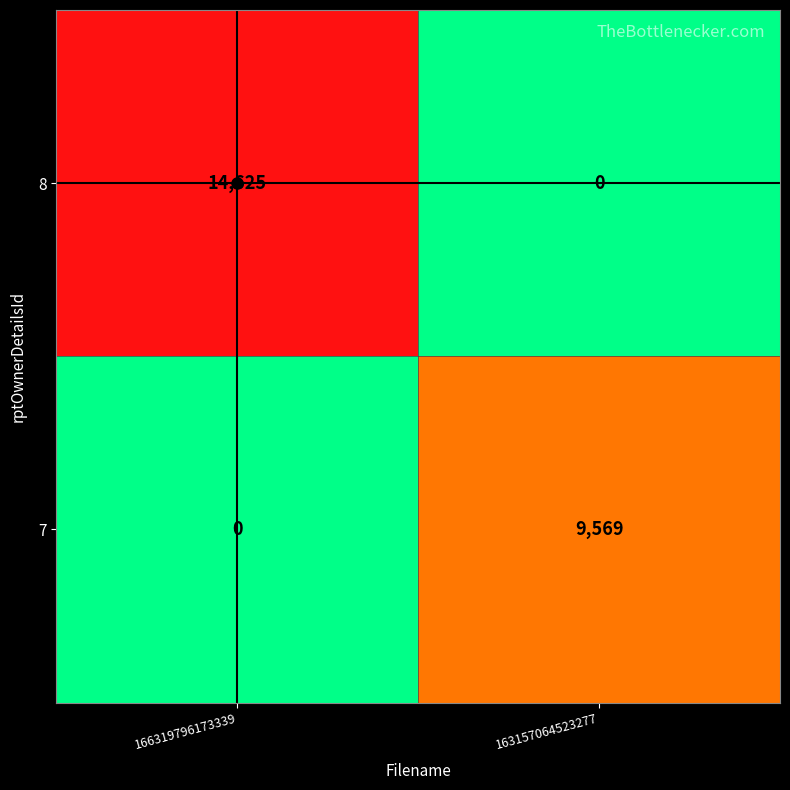

At which label does 8 reach its peak?

166319796173339